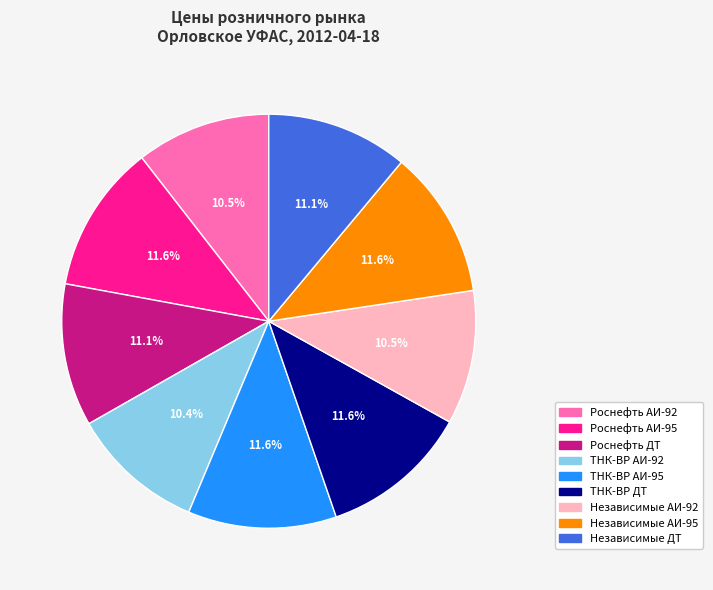

Between Роснефть ДТ and ТНК-ВР АИ-92, which is larger?

Роснефть ДТ